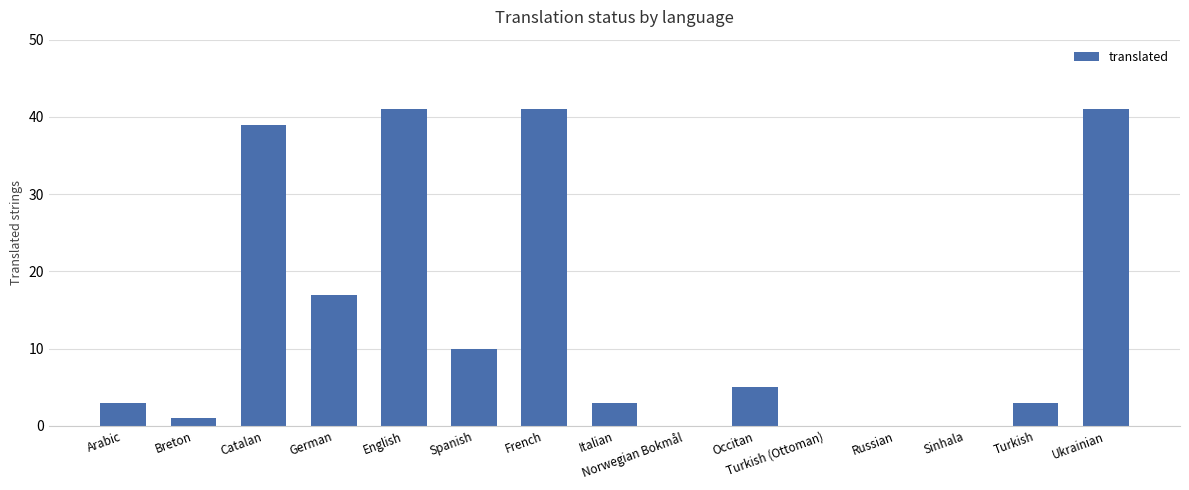

True or false: the data shows 0 at Turkish (Ottoman).

True